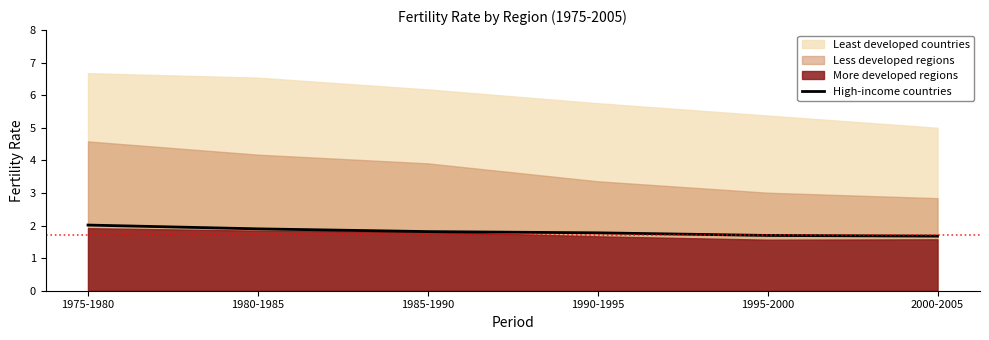

What is the highest value of the High-income countries series?

2.0